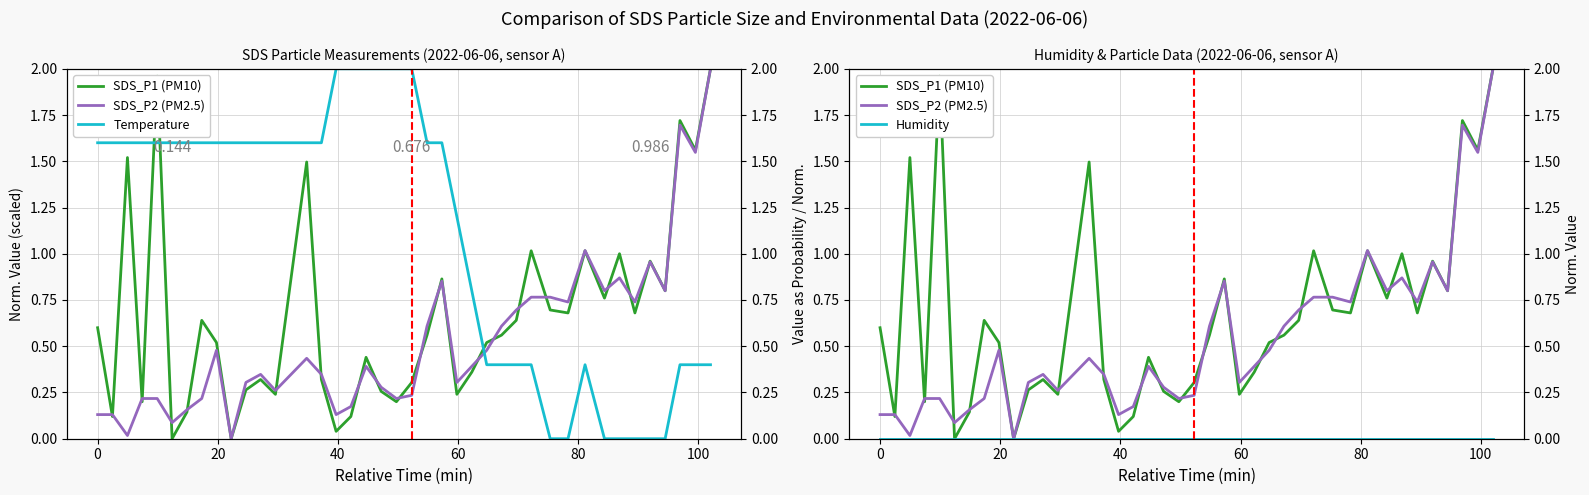

Reading left to right, extract all data points from this chart.

SDS_P1 (PM10): 0.6	0.1	1.5	0.2	2.0	0.0	0.1	0.6	0.5	0.0	0.3	0.3	0.2	1.5	0.3	0.0	0.1	0.4	0.3	0.2	0.3	0.6	0.9	0.2	0.4	0.5	0.6	0.6	1.0	0.7	0.7	1.0	0.8	1.0	0.7	1.0	0.8	1.7	1.6	2.0
SDS_P2 (PM2.5): 0.1	0.1	0.0	0.2	0.2	0.1	0.2	0.2	0.5	0.0	0.3	0.3	0.3	0.4	0.3	0.1	0.2	0.4	0.3	0.2	0.2	0.6	0.9	0.3	0.4	0.5	0.6	0.7	0.8	0.8	0.7	1.0	0.8	0.9	0.7	1.0	0.8	1.7	1.5	2.0
Temperature: 1.6	1.6	1.6	1.6	1.6	1.6	1.6	1.6	1.6	1.6	1.6	1.6	1.6	1.6	1.6	2.0	2.0	2.0	2.0	2.0	2.0	1.6	1.6	1.2	0.8	0.4	0.4	0.4	0.4	0.0	0.0	0.4	0.0	0.0	0.0	0.0	0.0	0.4	0.4	0.4
Humidity: 0.0	0.0	0.0	0.0	0.0	0.0	0.0	0.0	0.0	0.0	0.0	0.0	0.0	0.0	0.0	0.0	0.0	0.0	0.0	0.0	0.0	0.0	0.0	0.0	0.0	0.0	0.0	0.0	0.0	0.0	0.0	0.0	0.0	0.0	0.0	0.0	0.0	0.0	0.0	0.0